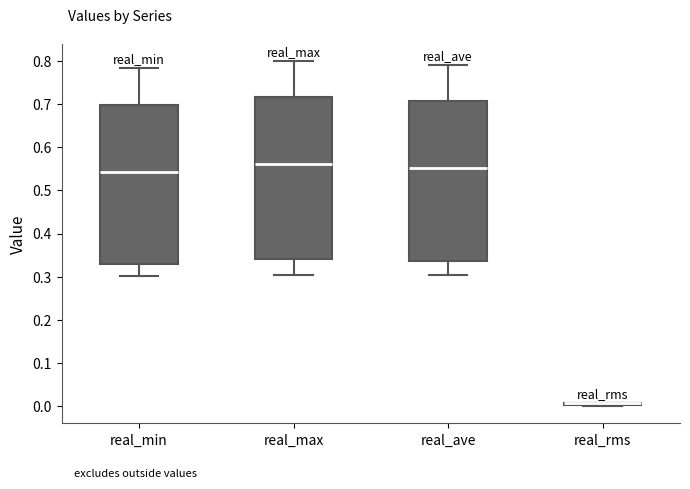

Reading left to right, transcribe this box plot: for each box, give where its median line is, the range the box spans, and where its two whiskers end, as read against the y-axis. The values are not printed on the chart, so give them approximately, as read against the axis.

real_min: median 0.54, box 0.33 to 0.70, whiskers 0.30 to 0.78
real_max: median 0.56, box 0.34 to 0.72, whiskers 0.30 to 0.80
real_ave: median 0.55, box 0.34 to 0.71, whiskers 0.30 to 0.79
real_rms: box collapsed to a line at 0.01, whiskers 0.00 to 0.01